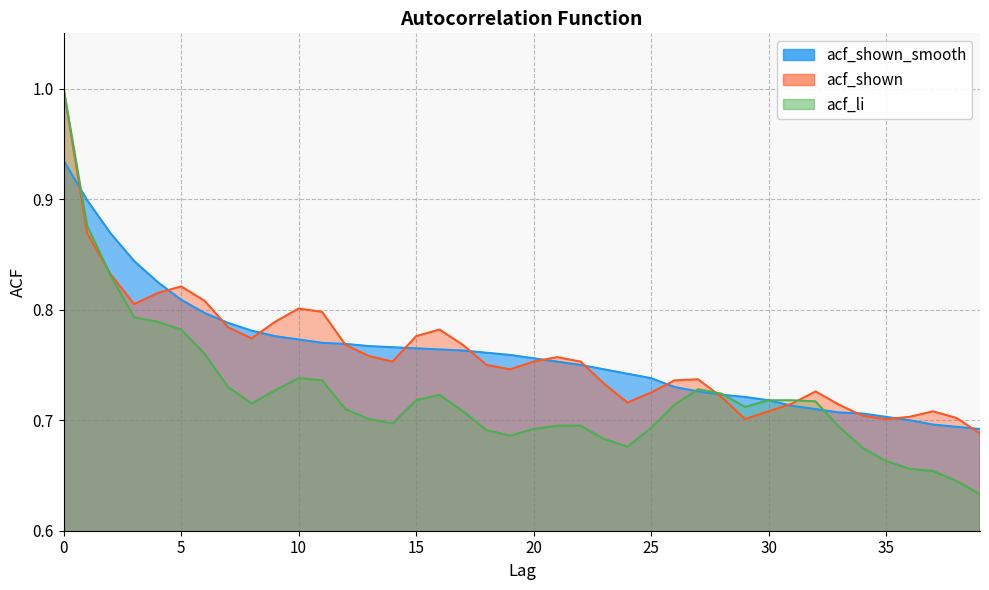

What is the total value across all series at 4?

2.4